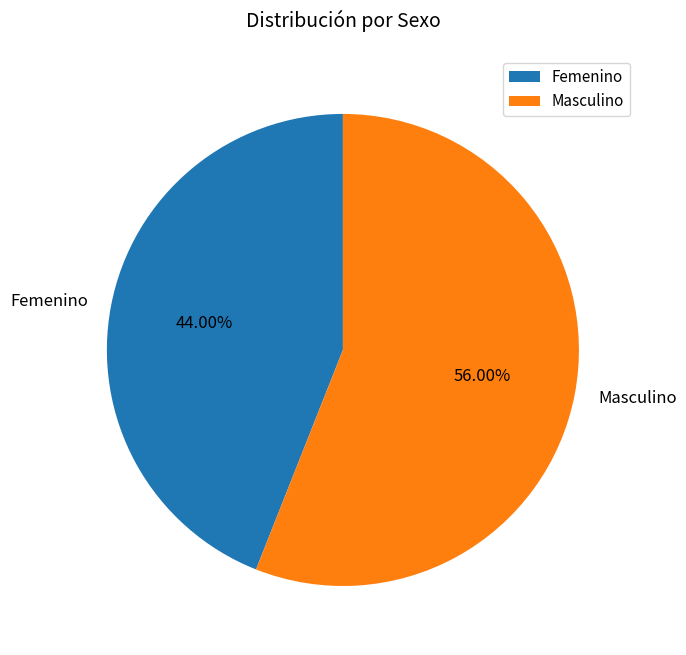

To the nearest percent, what percentage of the pie is Masculino?

56%